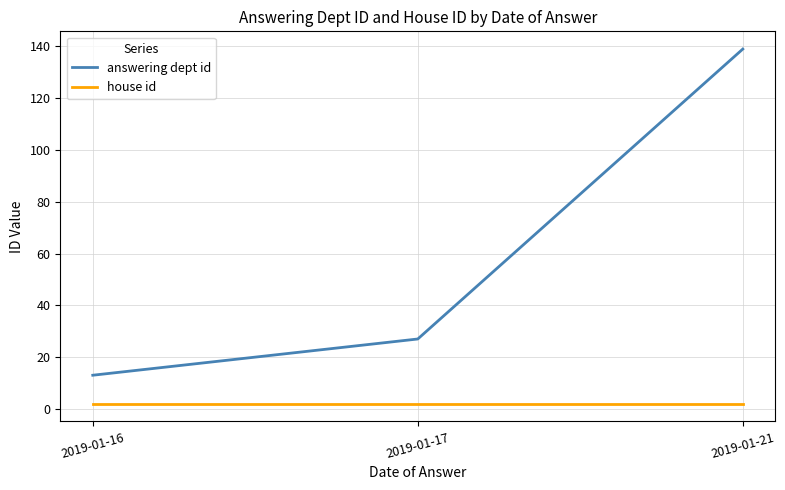

Reading left to right, what are all the values shown in this chart?

answering dept id: 13	27	139
house id: 2	2	2